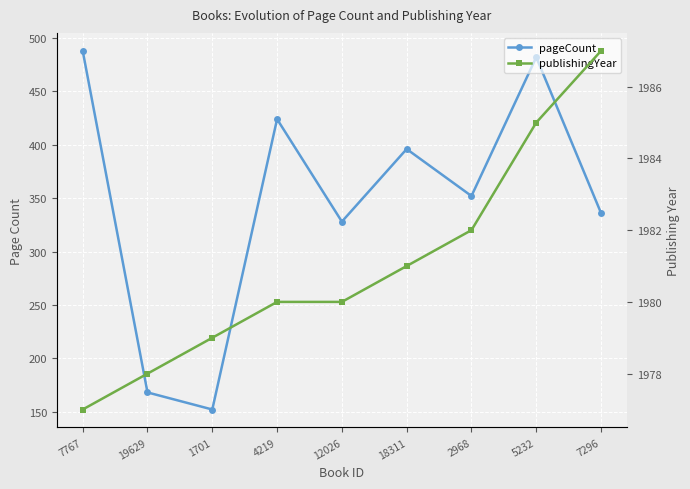

In pageCount, how many points are lower than both neighbors (excluding endpoints)?

3